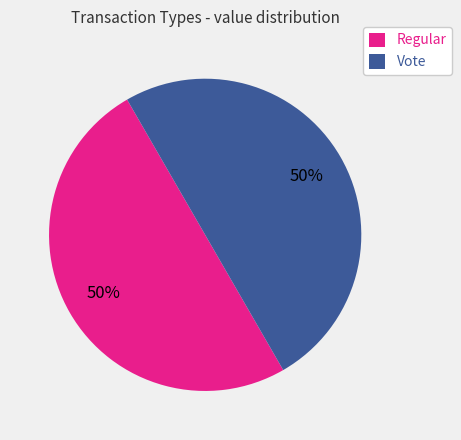

To the nearest percent, what is the average slice percentage?

50%